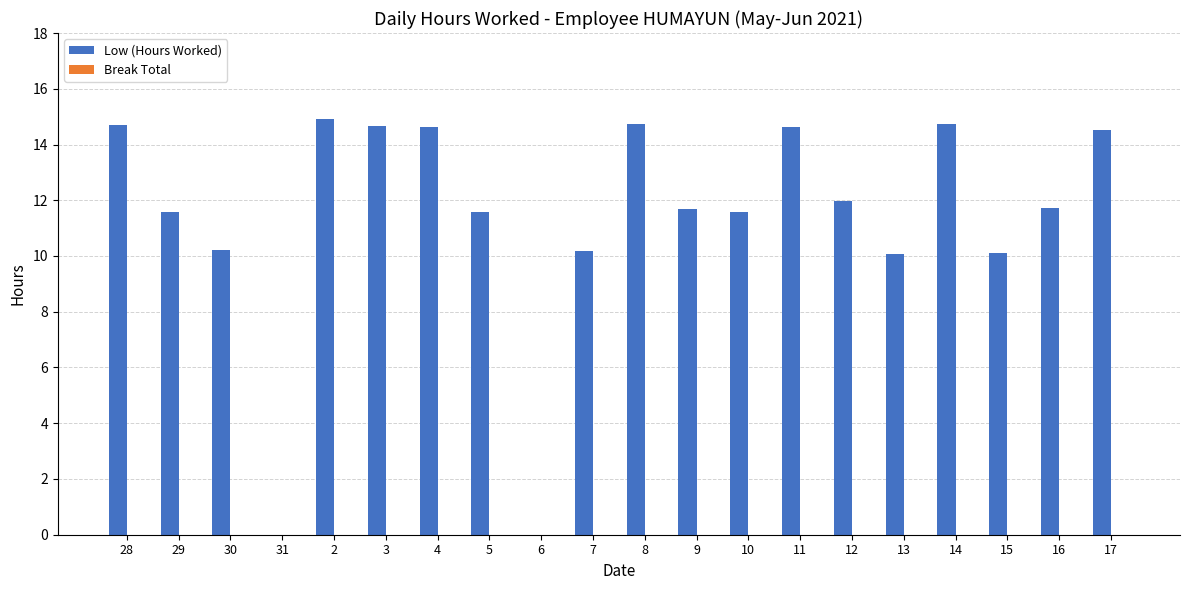

True or false: the data shows 9.6 at 31.

False